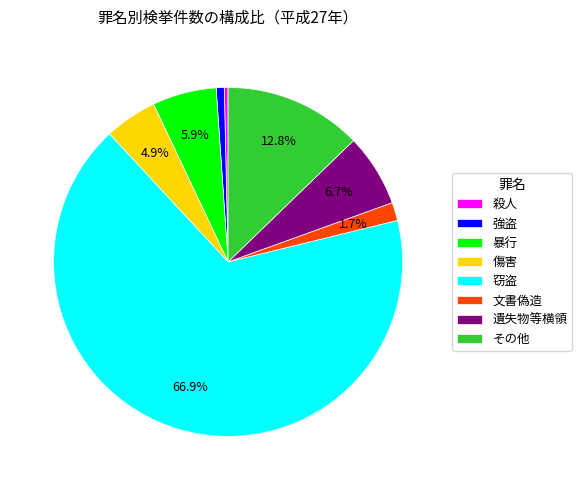

How much of the chart is everything except 傷害?

95.1%